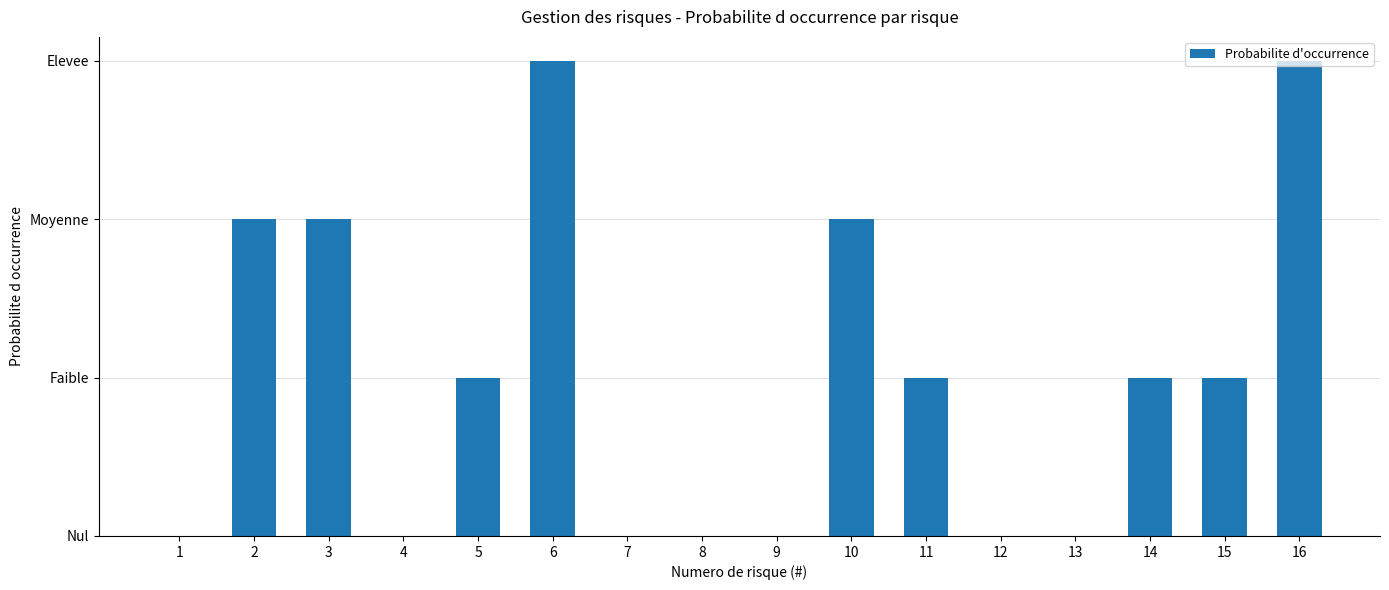

At which label is the value closest to 1?

5